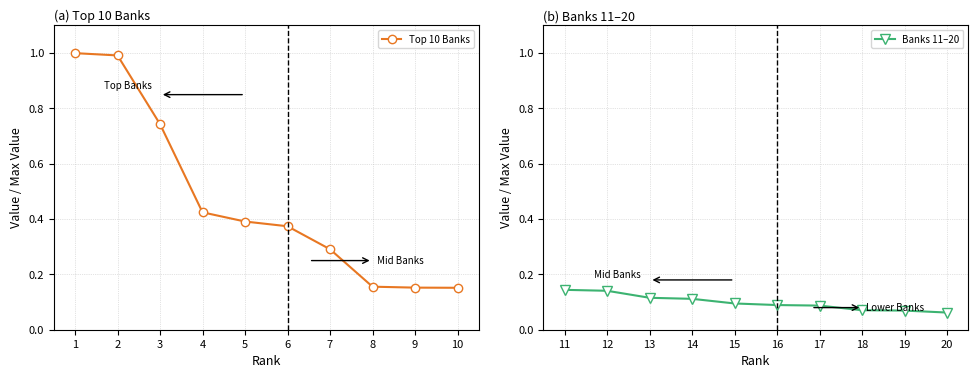

Which series has the widest spread of values?

Top 10 Banks